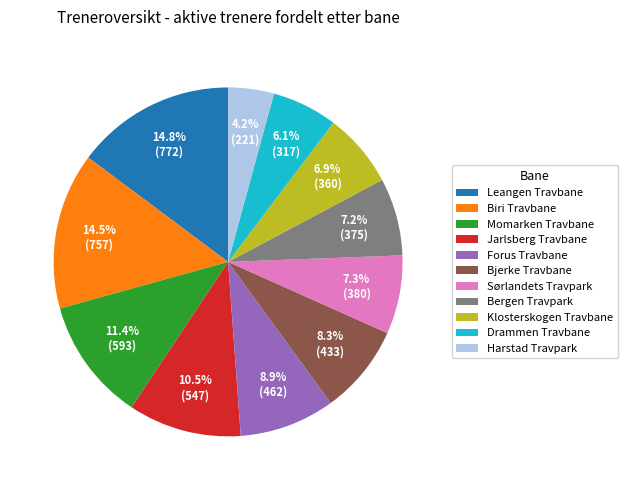

What is the smallest slice in the pie chart?

Harstad Travpark